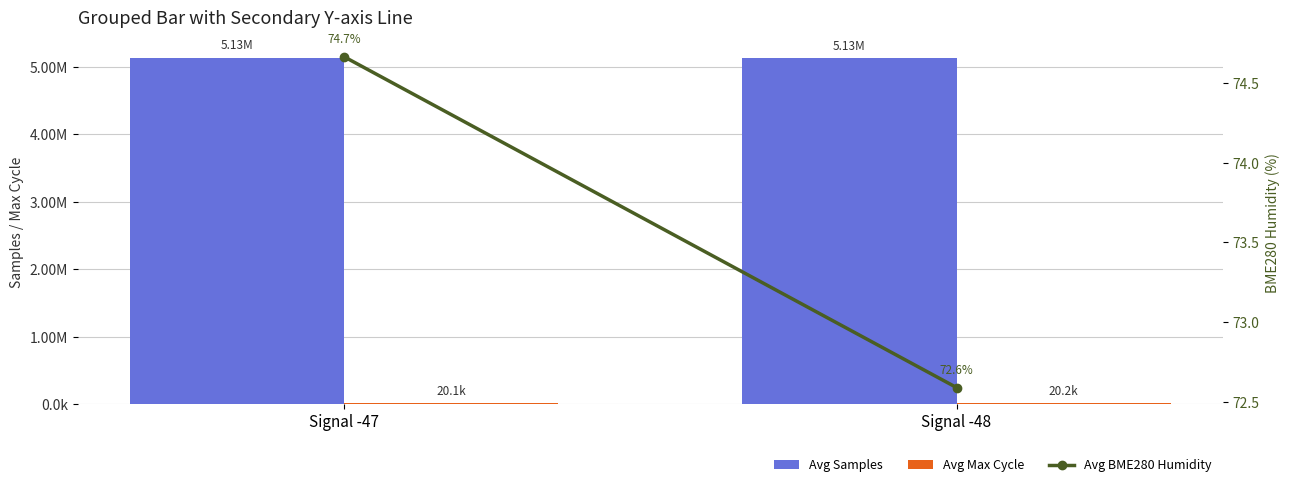

What is the sum of the Avg BME280 Humidity values at Signal -47 and Signal -48?

147.3